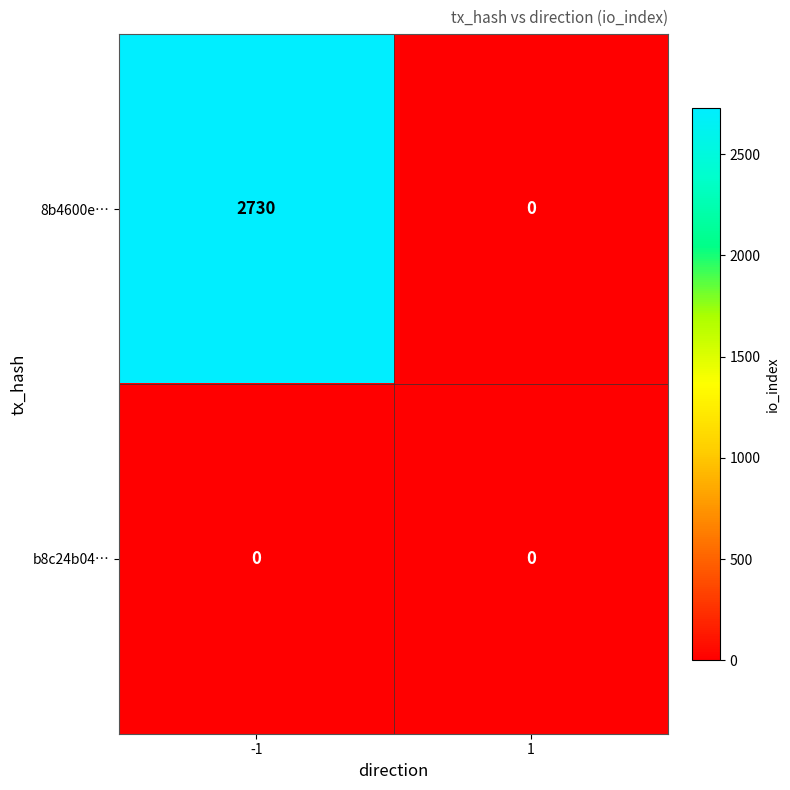

The 8b4600e… series shows 1658 at -1. True or false?

False